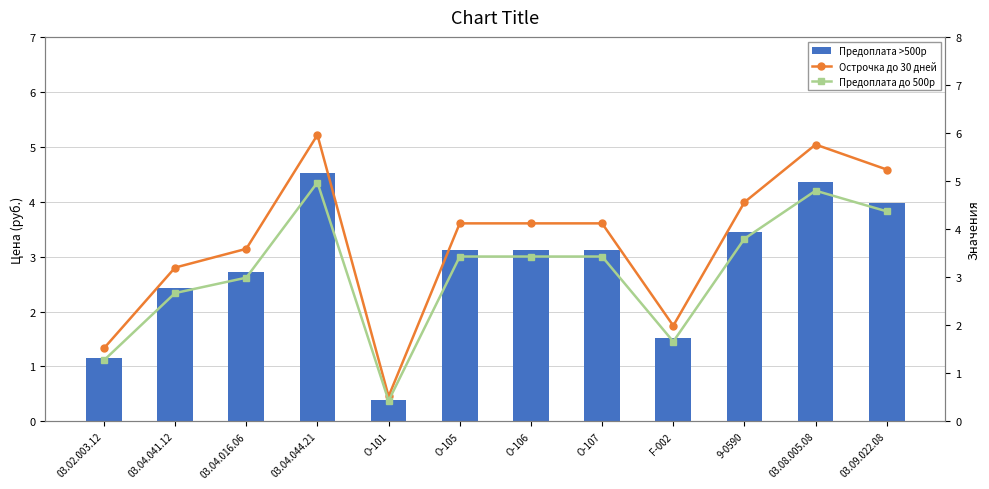

Which series changed the most between O-101 and 03.09.022.08?

Острочка до 30 дней